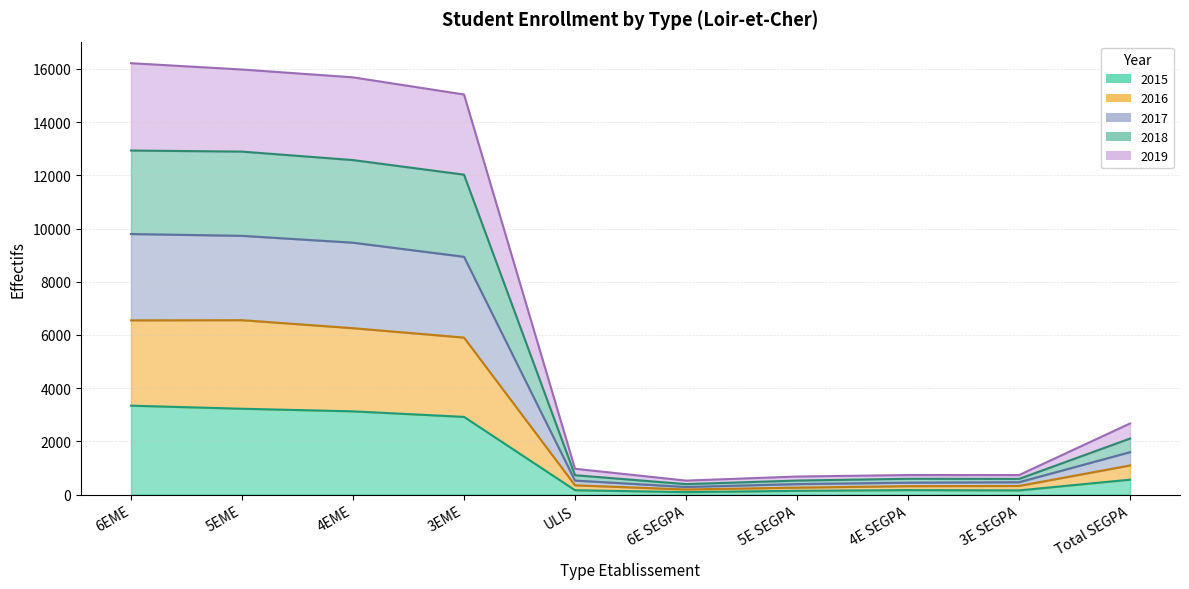

True or false: 2016 and 2015 cross at least once.

False